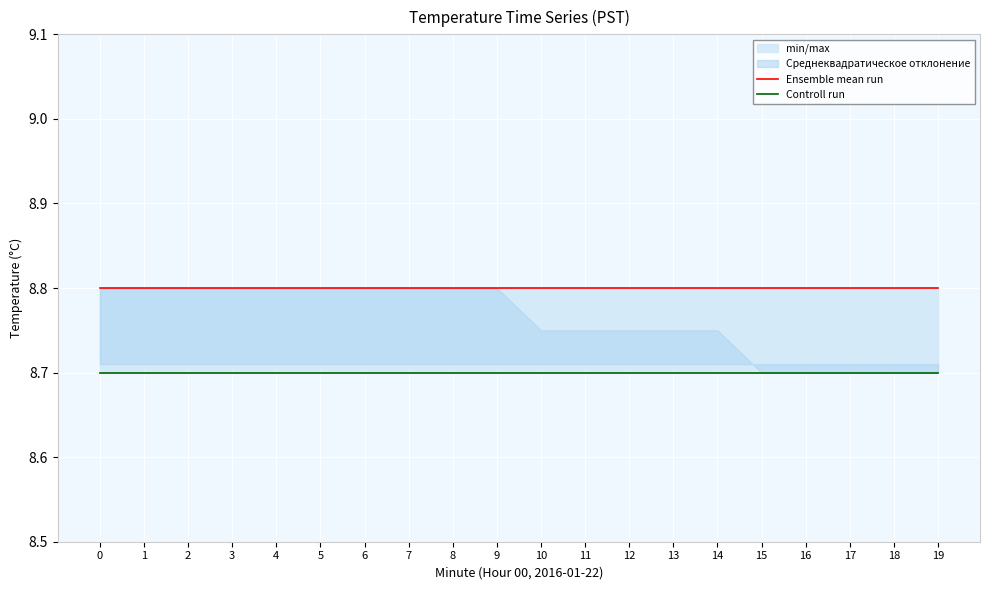

Is the value of Ensemble mean run at 1 greater than the value of Controll run at 8?

Yes